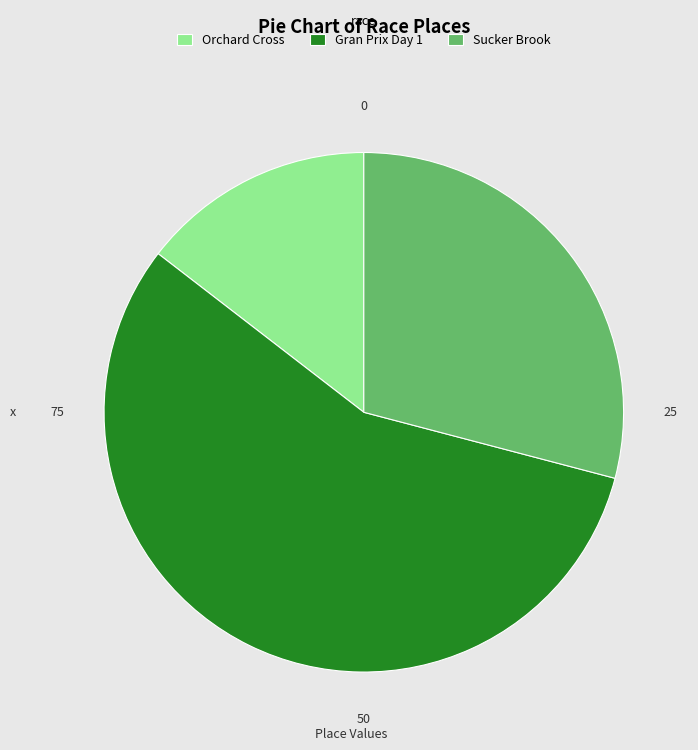

Count the number of slices in the pie.

3